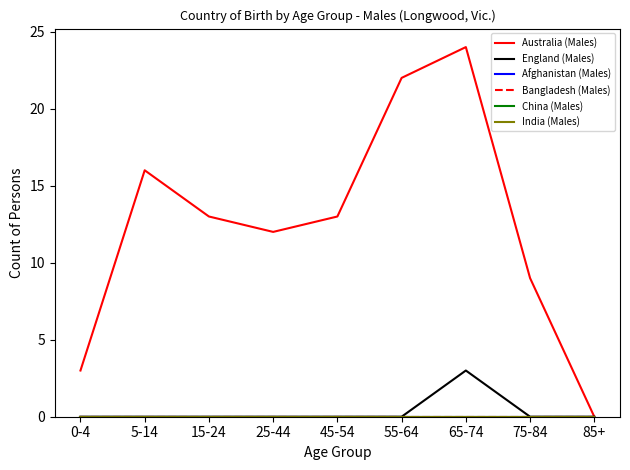

Is it true that China (Males) equals 0 at 55-64?

True